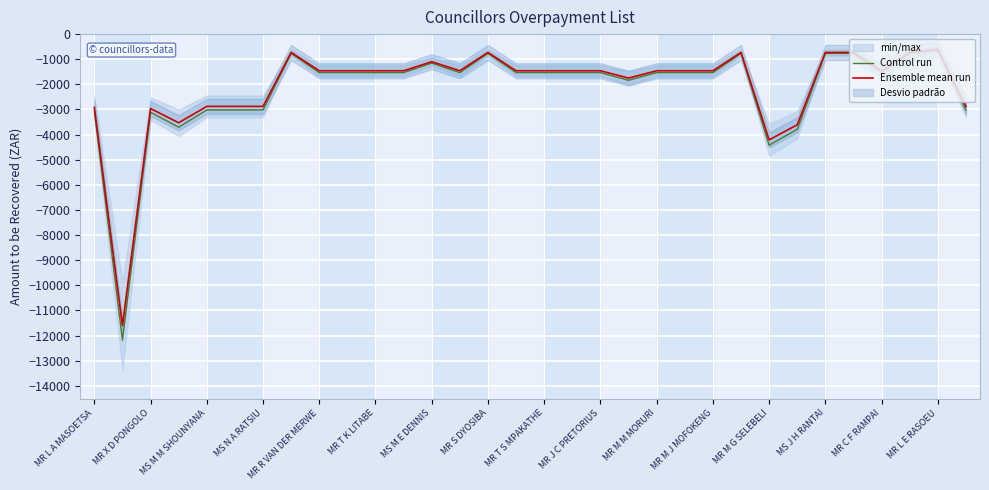

Reading right to left, what are all the values shown in this chart?

Control run: -3024.0	-638.4	-765.7	-1531.7	-765.8	-765.7	-3789.8	-4420.5	-765.7	-1531.6	-1531.5	-1531.6	-1837.9	-1531.5	-1531.5	-1531.5	-1531.5	-765.8	-1531.4	-1153.6	-1531.5	-1531.6	-1531.6	-1531.7	-765.2	-3020.0	-3020.1	-3020.1	-3705.7	-3111.4	-12183.5	-3061.5
Ensemble mean run: -2880.0	-608.0	-729.3	-1458.8	-729.3	-729.3	-3609.3	-4210.0	-729.3	-1458.7	-1458.6	-1458.7	-1750.4	-1458.6	-1458.6	-1458.6	-1458.6	-729.3	-1458.5	-1098.6	-1458.6	-1458.7	-1458.7	-1458.7	-728.7	-2876.2	-2876.3	-2876.3	-3529.2	-2963.2	-11603.3	-2915.7